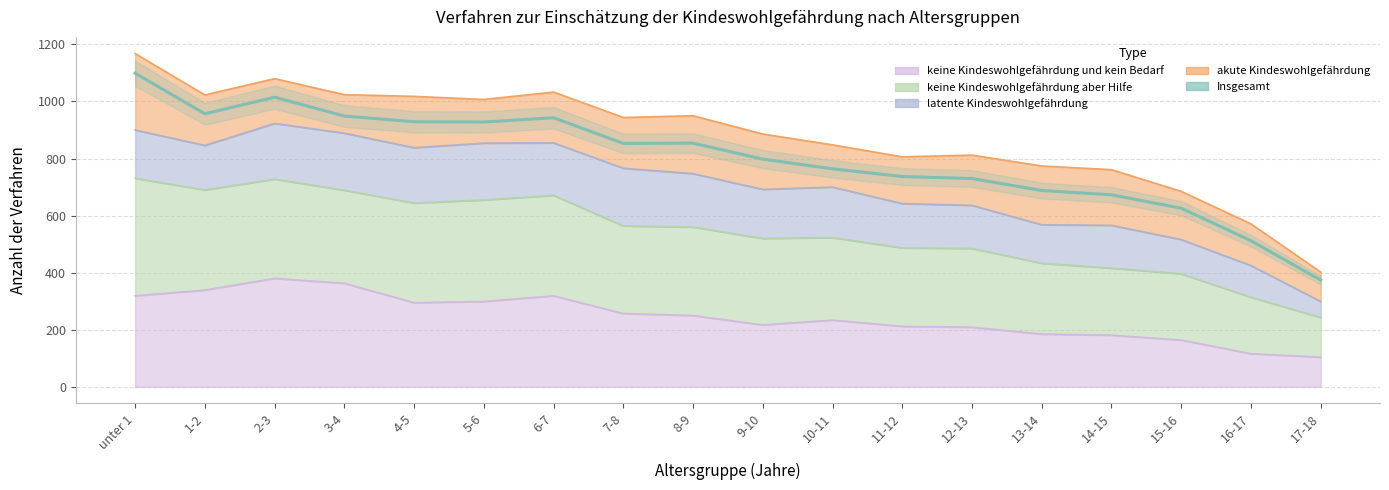

Is it true that the value at 9-10 is 798?

True